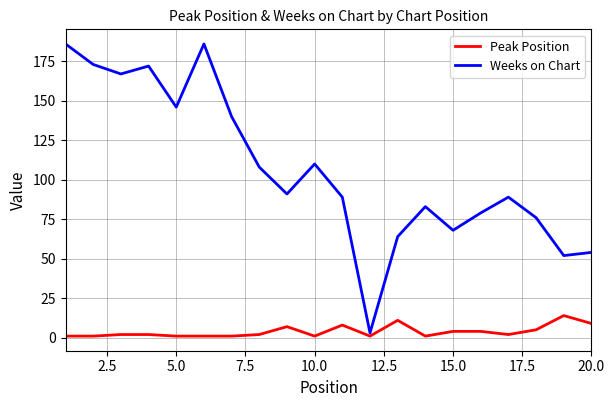

What is the difference between the maximum and second lowest values in the Weeks on Chart series?

134